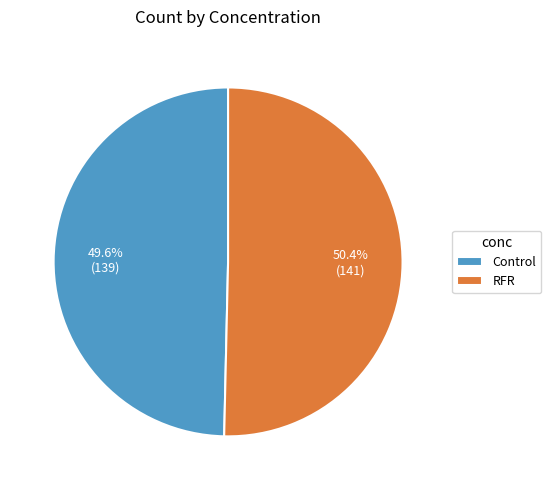

Is it true that Control is 35% of the pie?

False